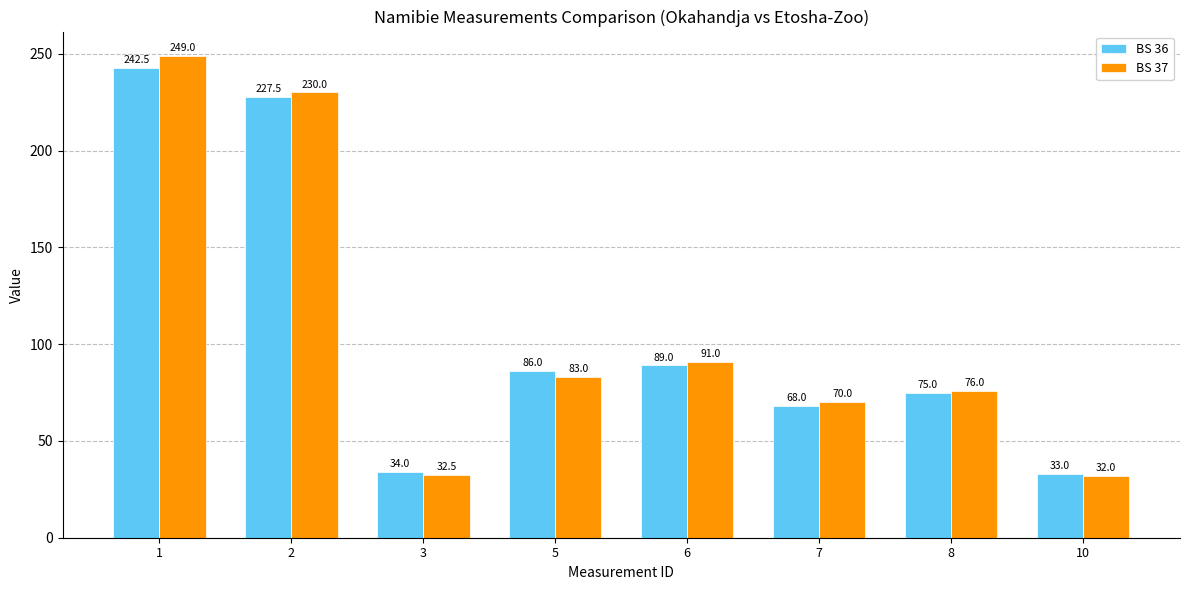

At how many categories does at least one series exceed 142?

2